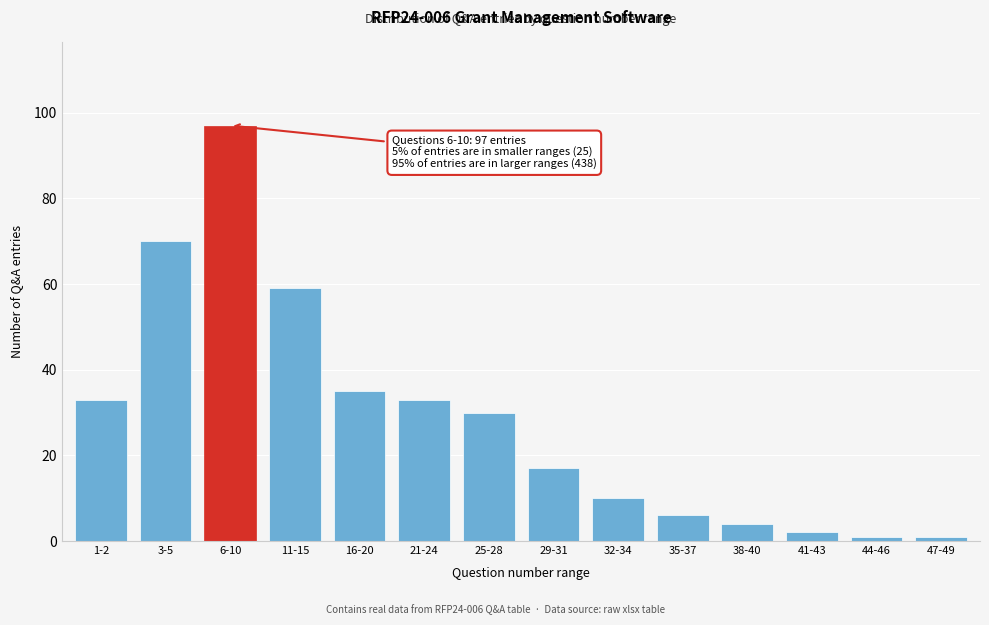

Reading left to right, transcribe all the data shown in this chart.

1-2=33	3-5=70	6-10=97	11-15=59	16-20=35	21-24=33	25-28=30	29-31=17	32-34=10	35-37=6	38-40=4	41-43=2	44-46=1	47-49=1